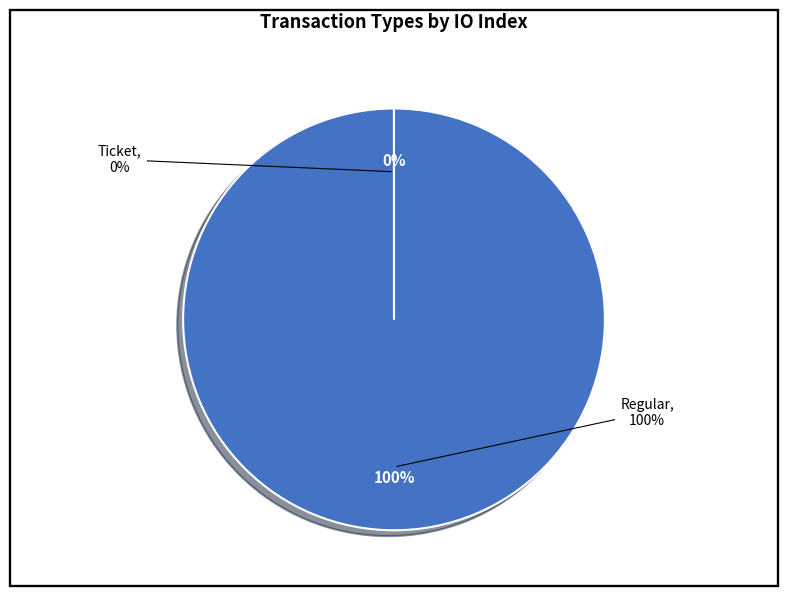

What is the majority slice?

Regular